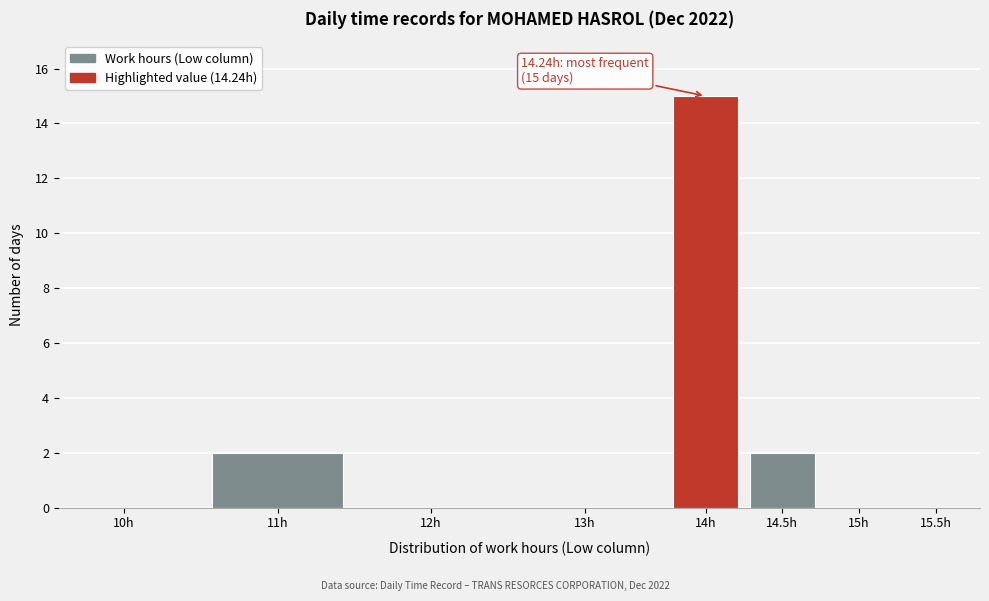

Reading right to left, extract all data points from this chart.

15.5h=0	15h=0	14.5h=2	14h=15	13h=0	12h=0	11h=2	10h=0